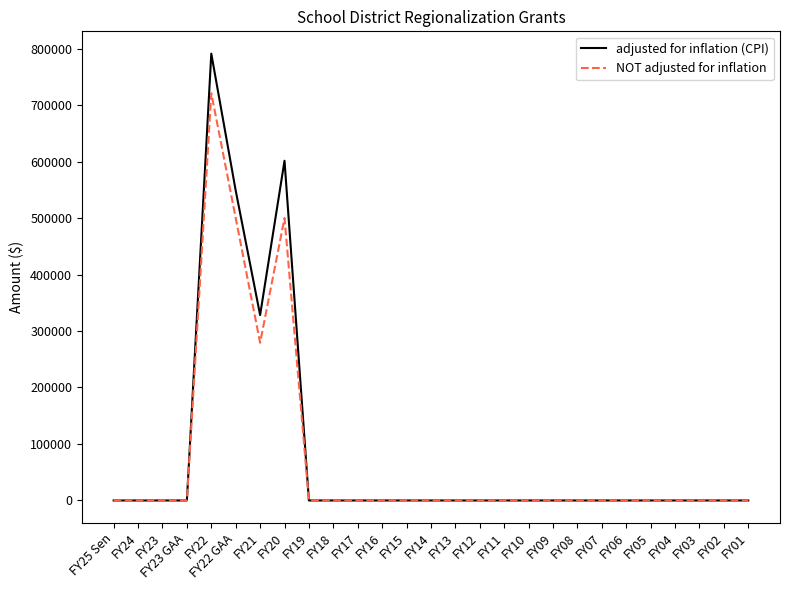

Reading right to left, transcribe all the data shown in this chart.

adjusted for inflation (CPI): 0	0	0	0	0	0	0	0	0	0	0	0	0	0	0	0	0	0	0	601334	328206	548580	790893	0	0	0	0
NOT adjusted for inflation: 0	0	0	0	0	0	0	0	0	0	0	0	0	0	0	0	0	0	0	500000	279145	500000	720855	0	0	0	0